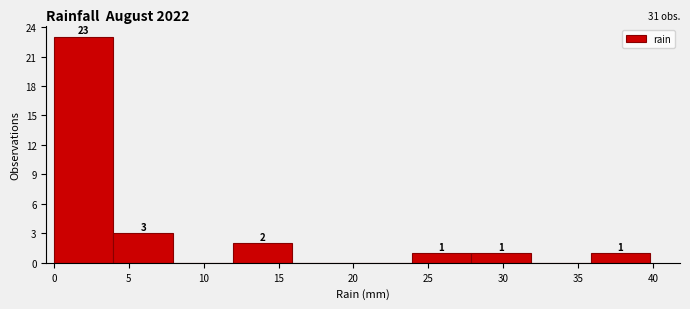

Over which range of the x-axis is the bar tallest?

0 to 4